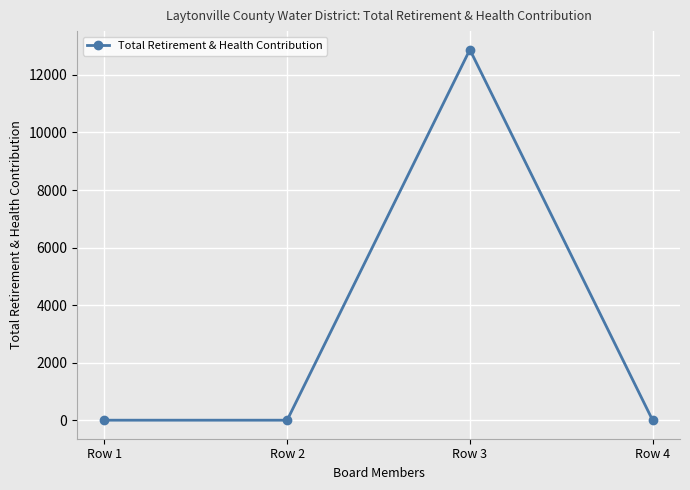

What is the maximum value shown in the chart?

12879